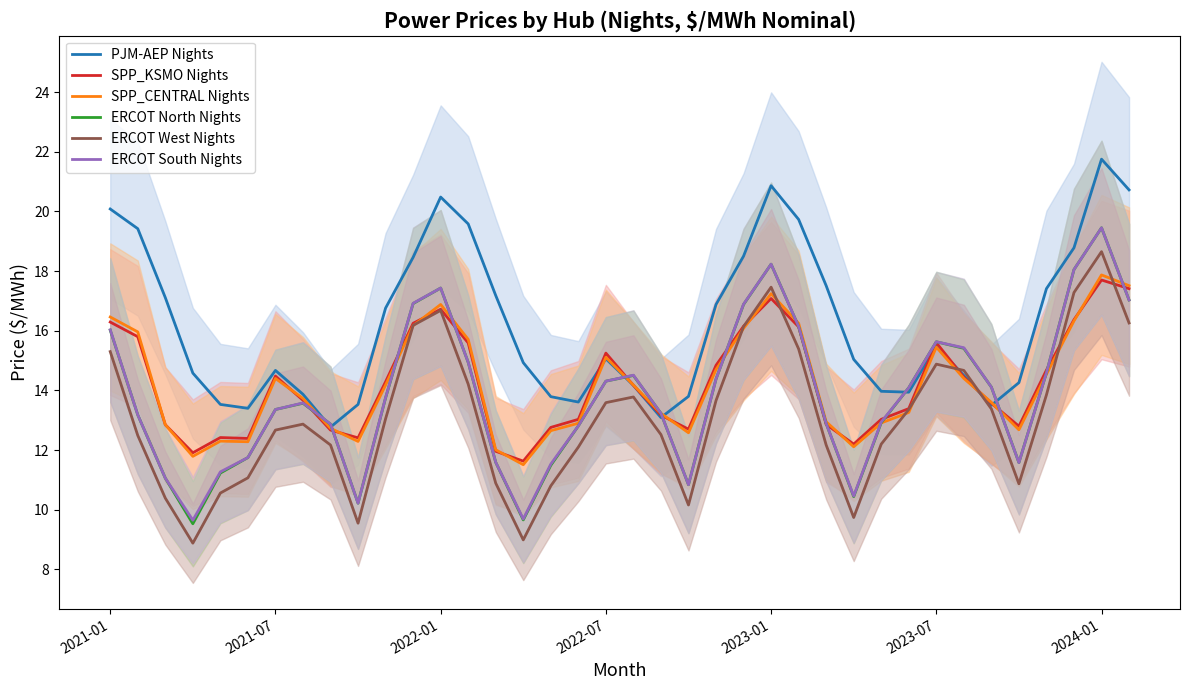

What are all the series names shown in the legend?

PJM-AEP Nights, SPP_KSMO Nights, SPP_CENTRAL Nights, ERCOT North Nights, ERCOT West Nights, ERCOT South Nights